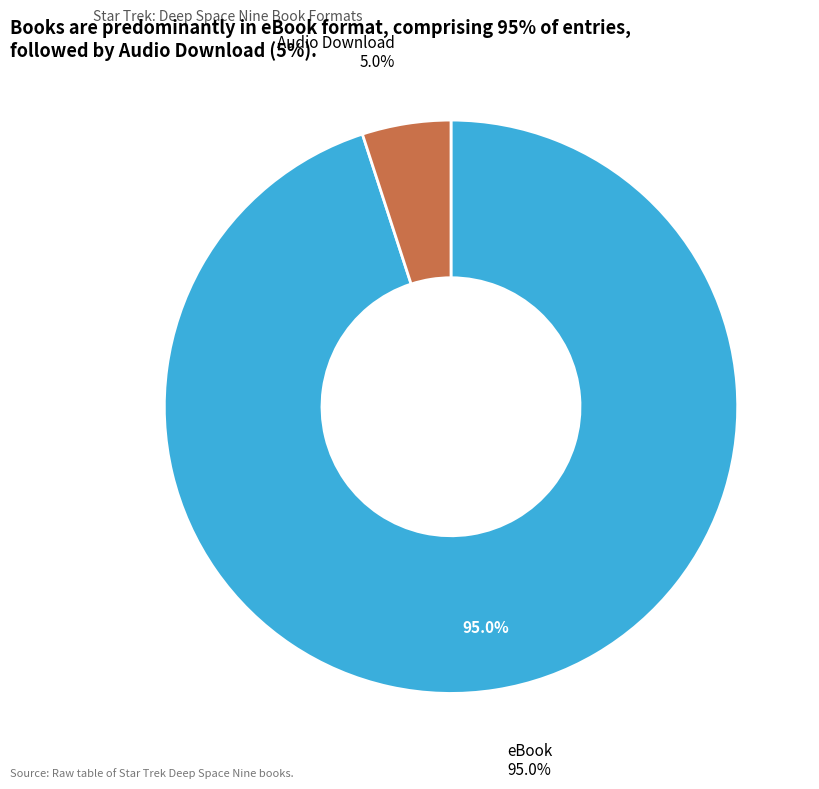

What is the smallest slice in the pie chart?

Audio Download